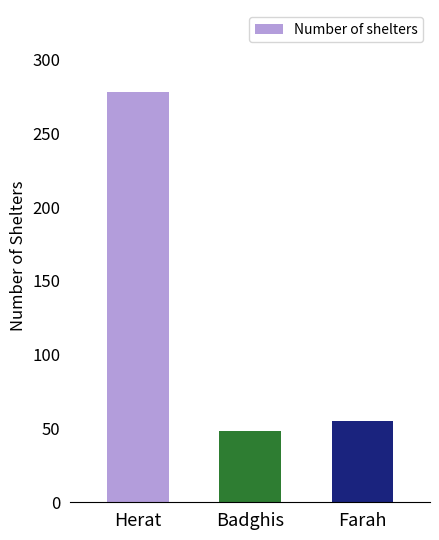

How many data points are less than 55?

1